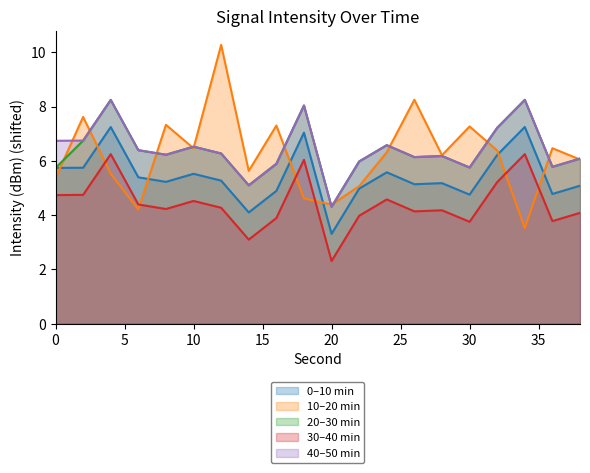

Rank the series at 6 from highest to lowest value.

20–30 min, 40–50 min, 0–10 min, 30–40 min, 10–20 min